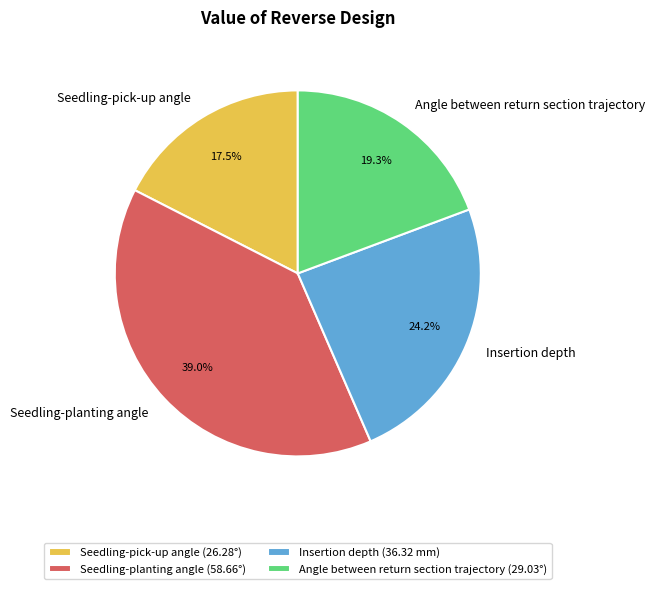

The Insertion depth slice represents 24% of the pie. True or false?

True